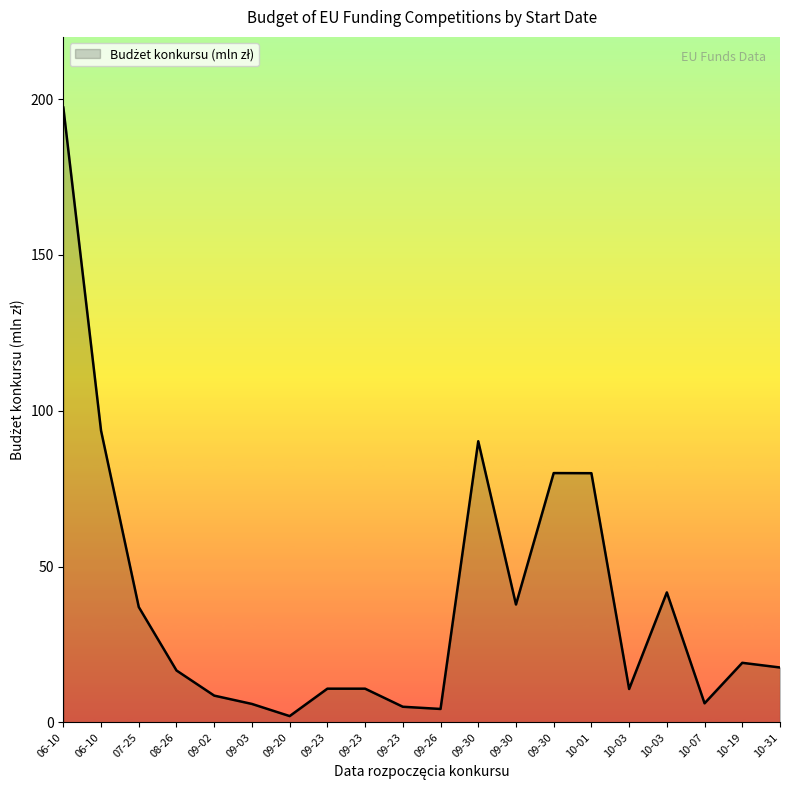

Does the chart display data point markers on the line(s)?

No